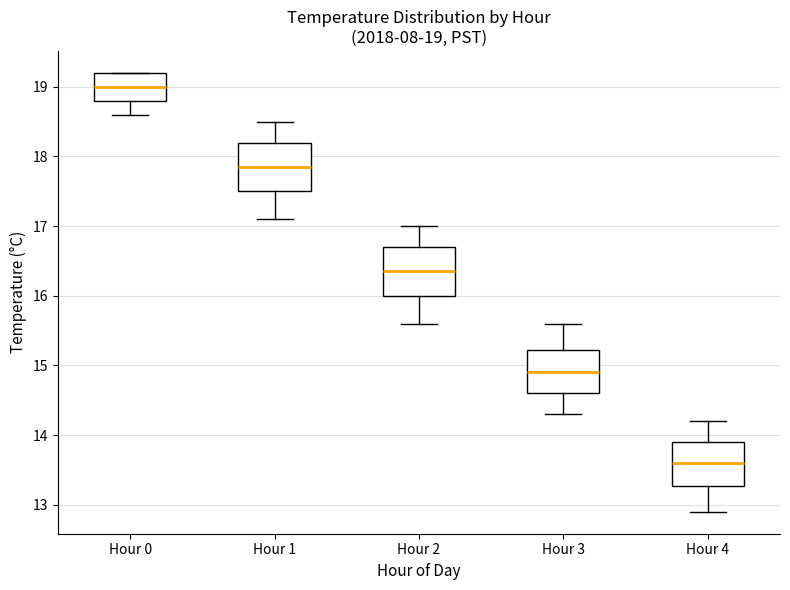

Which box's median line is the lowest?

Hour 4